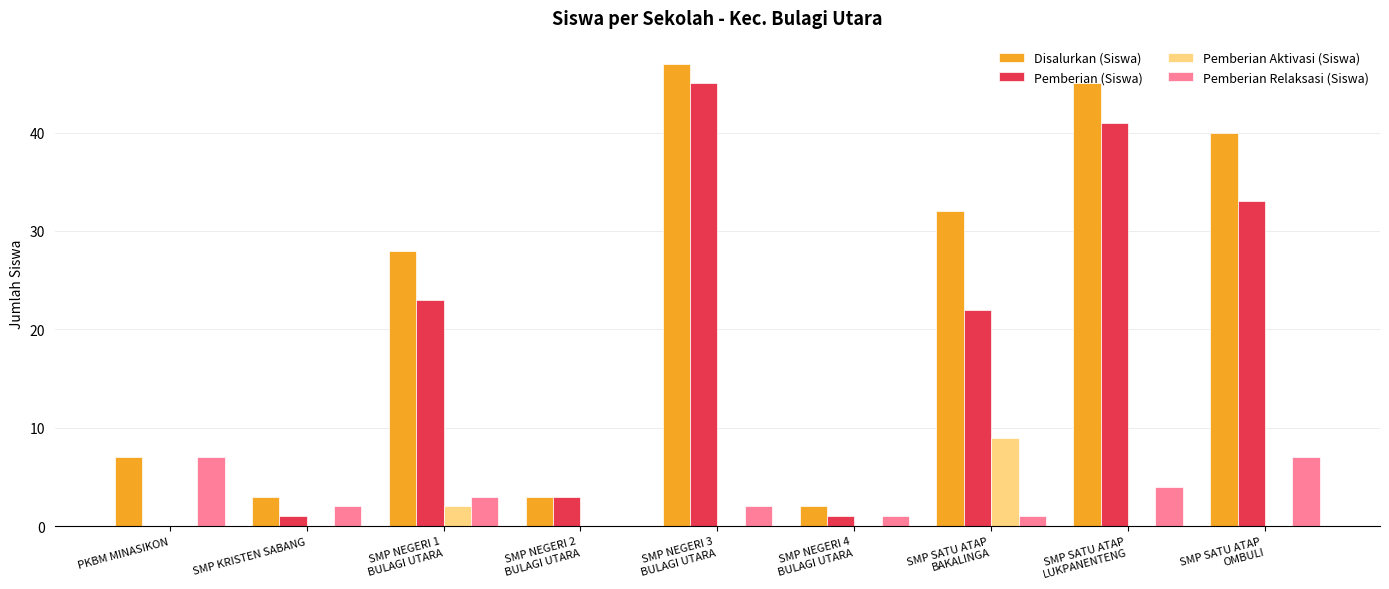

Reading right to left, what are all the values shown in this chart?

Disalurkan (Siswa): SMP SATU ATAP
OMBULI=40	SMP SATU ATAP
LUKPANENTENG=45	SMP SATU ATAP
BAKALINGA=32	SMP NEGERI 4
BULAGI UTARA=2	SMP NEGERI 3
BULAGI UTARA=47	SMP NEGERI 2
BULAGI UTARA=3	SMP NEGERI 1
BULAGI UTARA=28	SMP KRISTEN SABANG=3	PKBM MINASIKON=7
Pemberian (Siswa): SMP SATU ATAP
OMBULI=33	SMP SATU ATAP
LUKPANENTENG=41	SMP SATU ATAP
BAKALINGA=22	SMP NEGERI 4
BULAGI UTARA=1	SMP NEGERI 3
BULAGI UTARA=45	SMP NEGERI 2
BULAGI UTARA=3	SMP NEGERI 1
BULAGI UTARA=23	SMP KRISTEN SABANG=1	PKBM MINASIKON=0
Pemberian Aktivasi (Siswa): SMP SATU ATAP
OMBULI=0	SMP SATU ATAP
LUKPANENTENG=0	SMP SATU ATAP
BAKALINGA=9	SMP NEGERI 4
BULAGI UTARA=0	SMP NEGERI 3
BULAGI UTARA=0	SMP NEGERI 2
BULAGI UTARA=0	SMP NEGERI 1
BULAGI UTARA=2	SMP KRISTEN SABANG=0	PKBM MINASIKON=0
Pemberian Relaksasi (Siswa): SMP SATU ATAP
OMBULI=7	SMP SATU ATAP
LUKPANENTENG=4	SMP SATU ATAP
BAKALINGA=1	SMP NEGERI 4
BULAGI UTARA=1	SMP NEGERI 3
BULAGI UTARA=2	SMP NEGERI 2
BULAGI UTARA=0	SMP NEGERI 1
BULAGI UTARA=3	SMP KRISTEN SABANG=2	PKBM MINASIKON=7